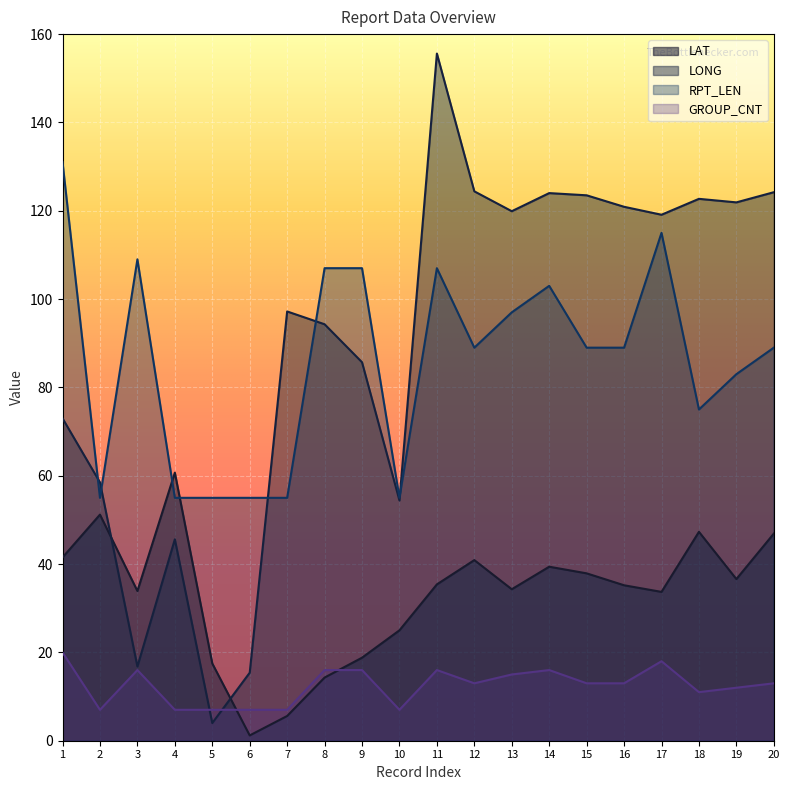

What is the difference between the highest and lowest values at 8?

92.7